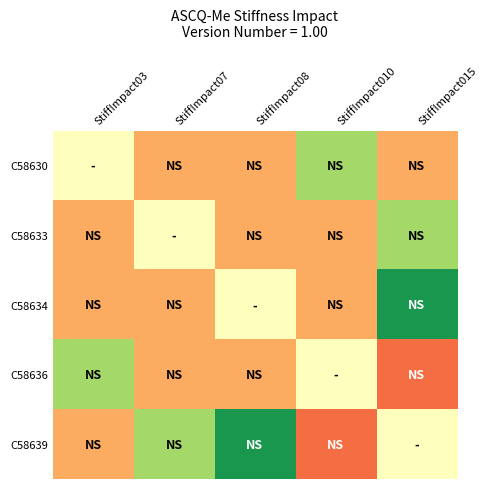

At which category does the chart reach its peak across all series?

StiffImpact015